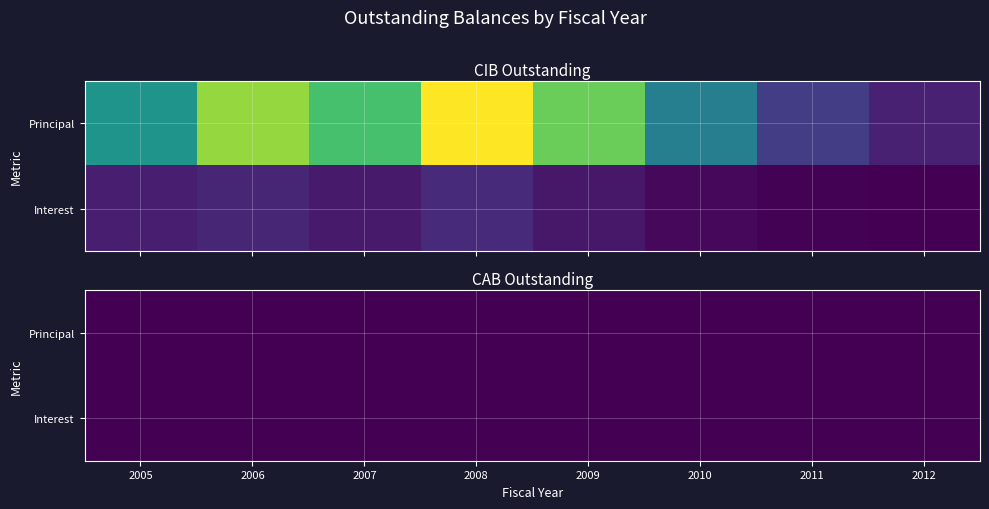

How many values in the CIBInterestOutstanding series exceed 142658?

4